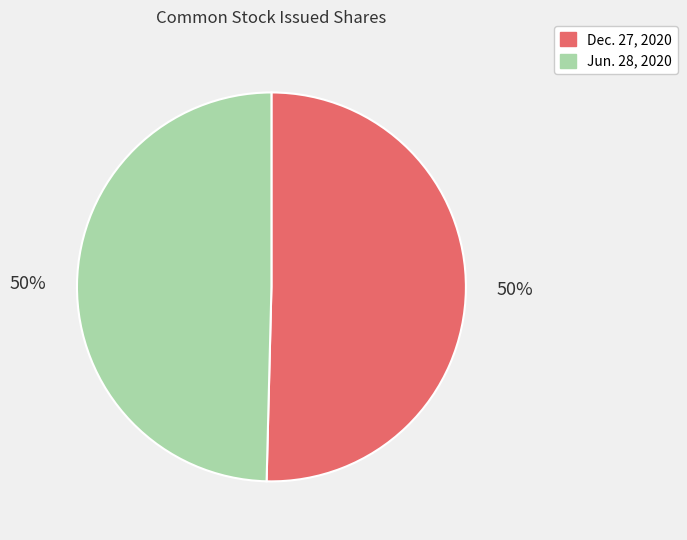

Combined, do Jun. 28, 2020 and Dec. 27, 2020 account for over 50%?

Yes